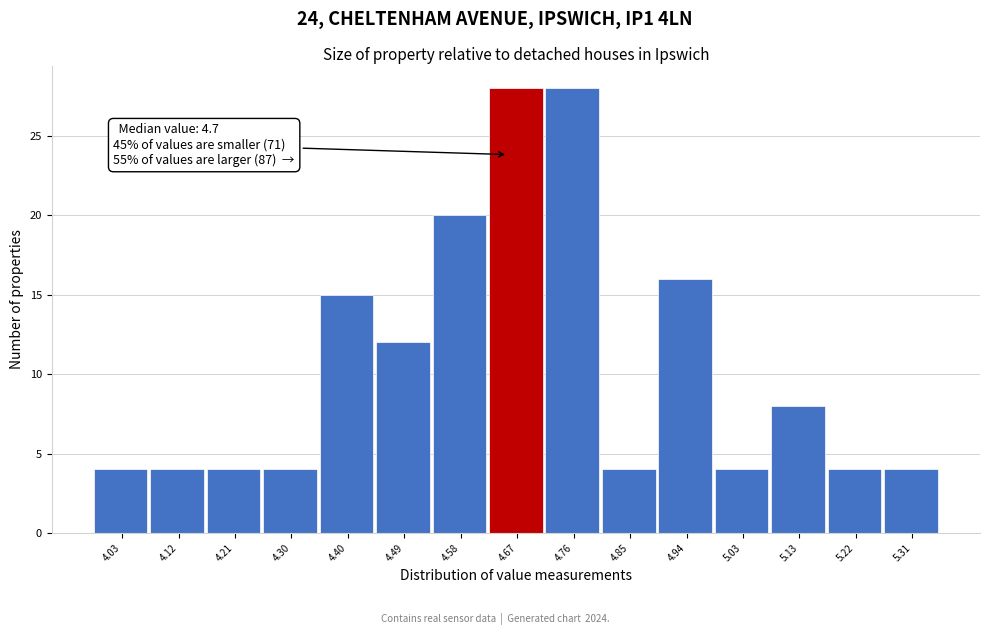

Reading right to left, list all the values displayed in this chart.

4	4	8	4	16	4	28	28	20	12	15	4	4	4	4